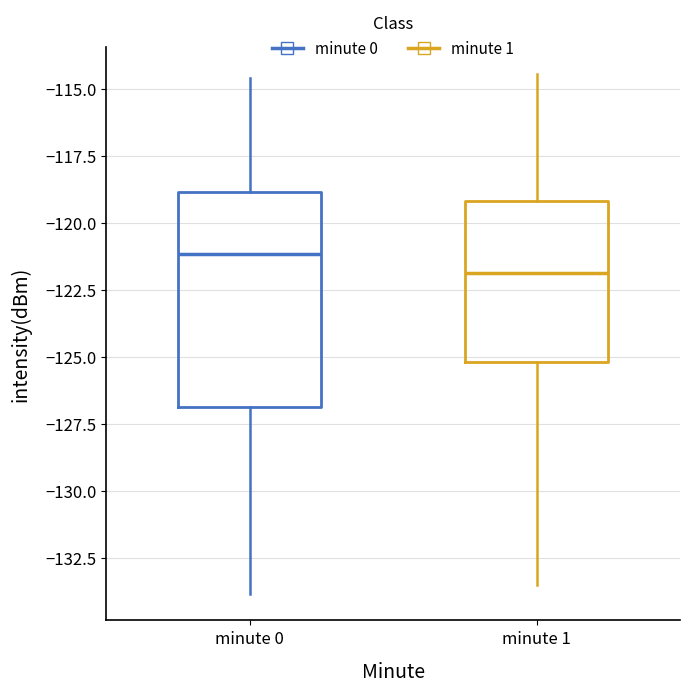

Which box's median line is the highest?

minute 0